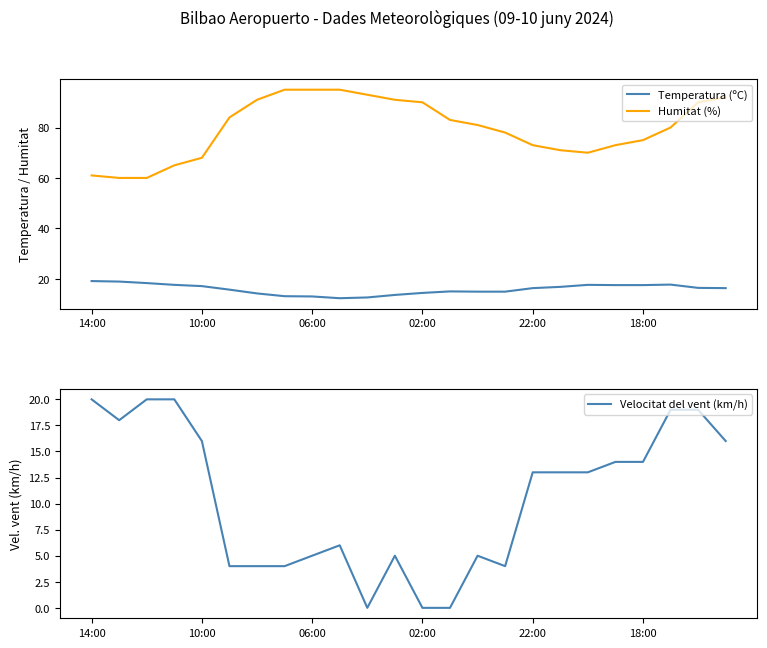

True or false: Humitat (%) and Velocitat del vent (km/h) cross at least once.

False